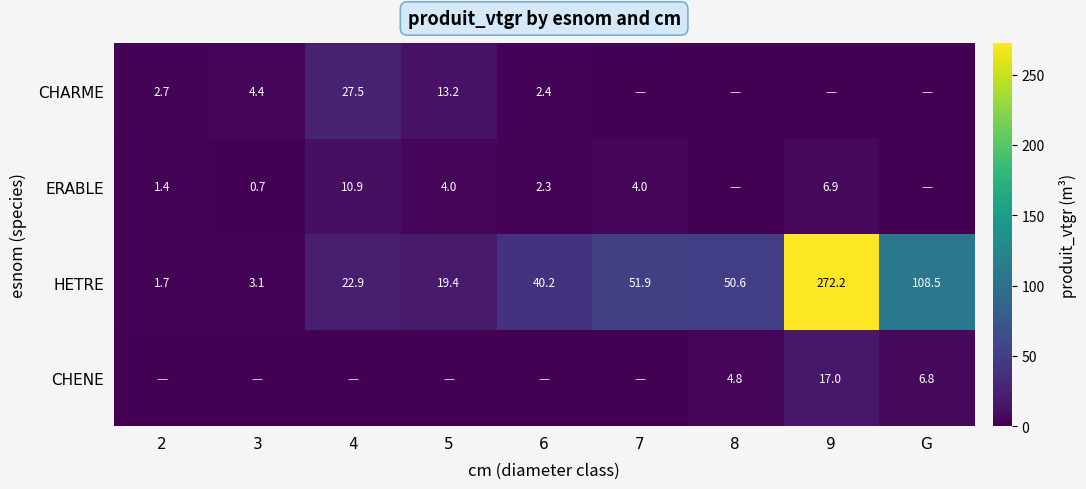

What is the difference between the HETRE values at 6 and 5?

20.8